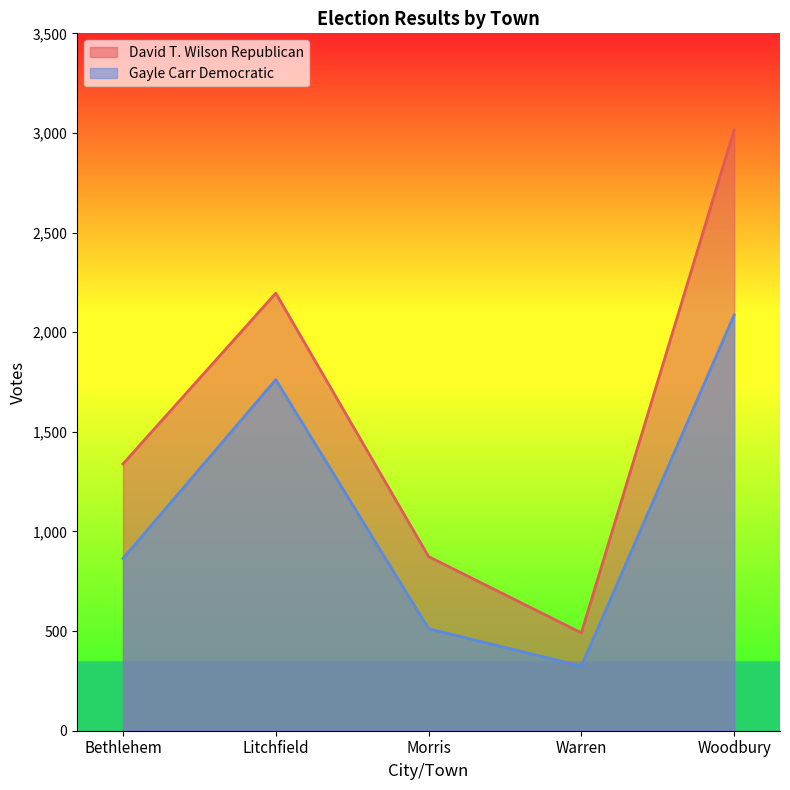

List the series in order of their overall mean, highest first.

David T. Wilson Republican, Gayle Carr Democratic